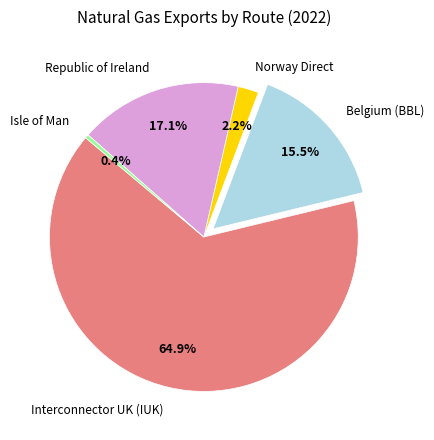

Which has a higher value, Republic of Ireland or Norway Direct?

Republic of Ireland